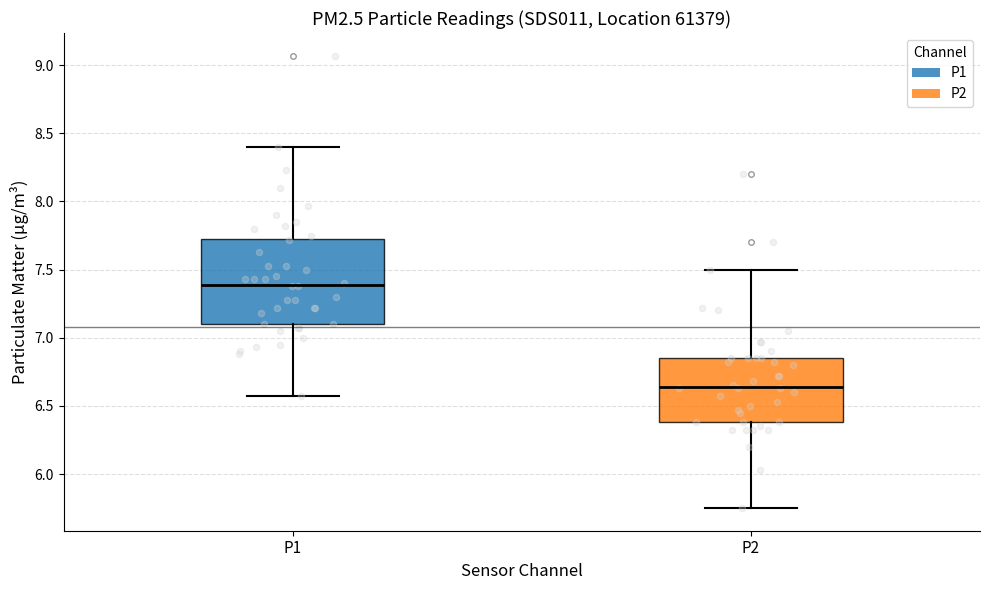

Which box's median line is the highest?

P1